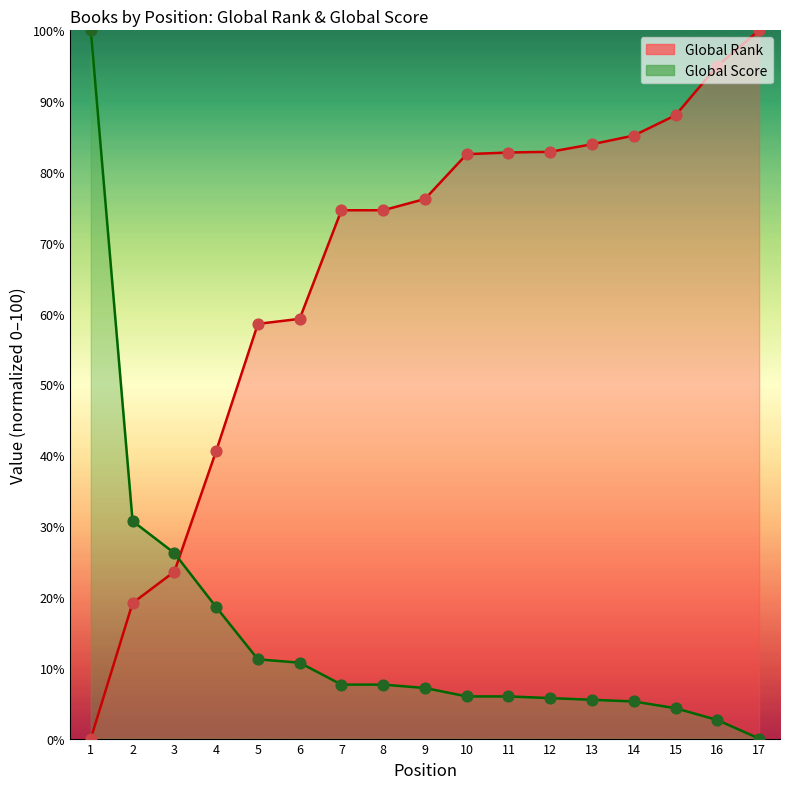

Which series has the largest total across all categories?

Global Rank